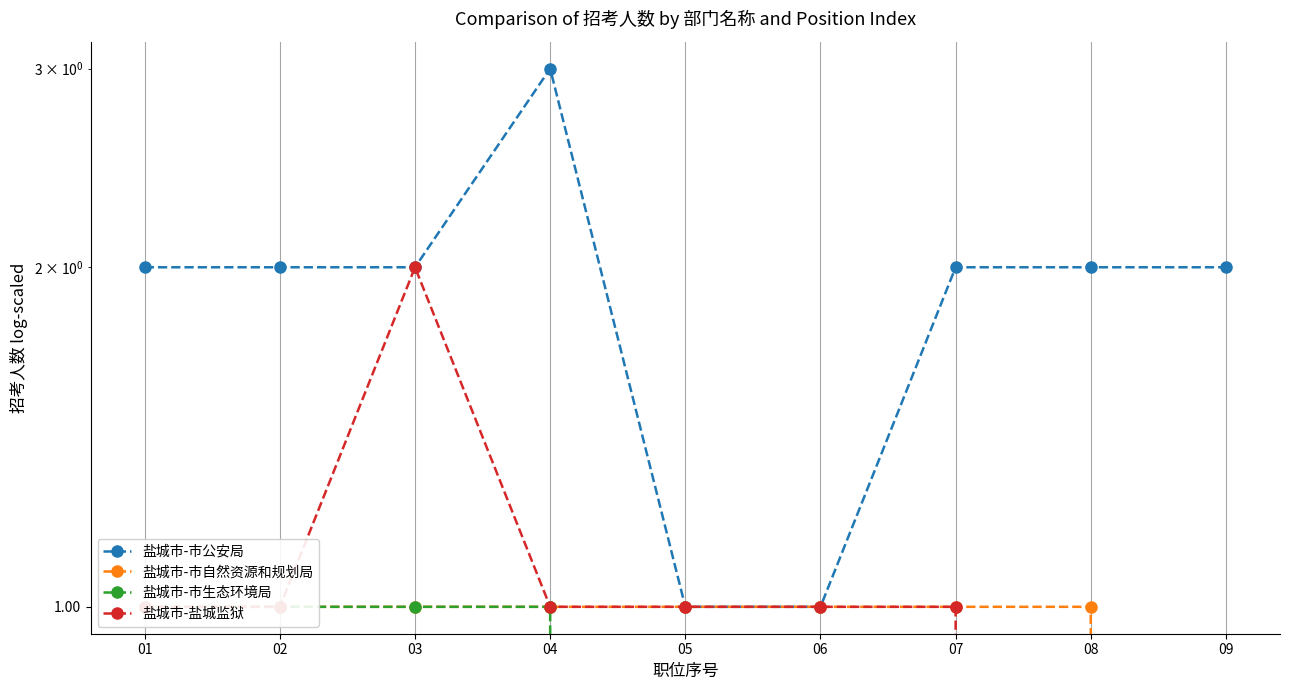

Which series has the largest total across all categories?

盐城市-市公安局